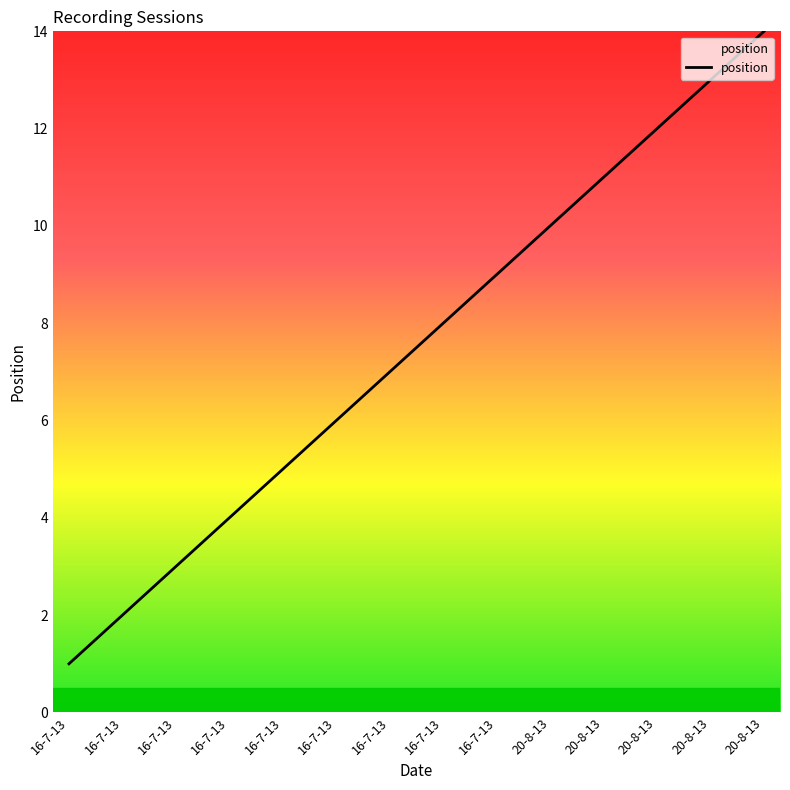

What is the difference between the second highest and second lowest values?

11